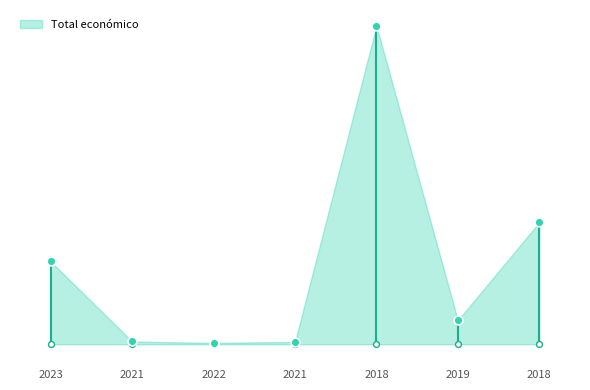

Approximately how many times larger is the value at 2018 compared to 2019?

13.3